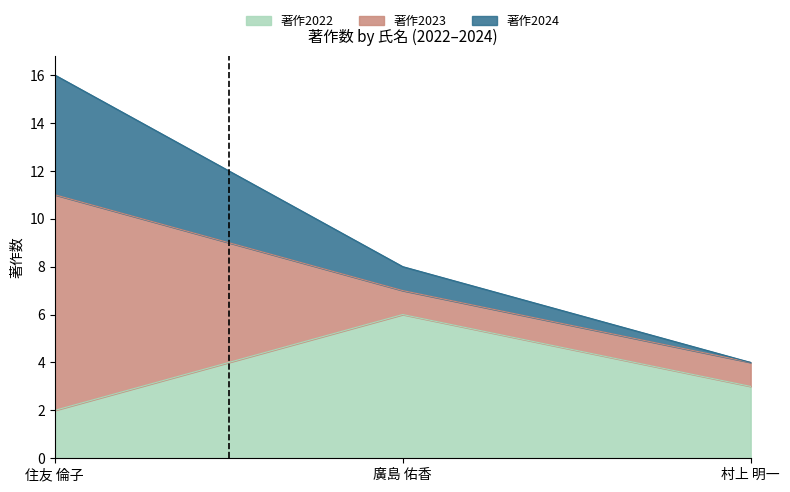

What is the value of the 著作2024 point at the 1st from the left?

16